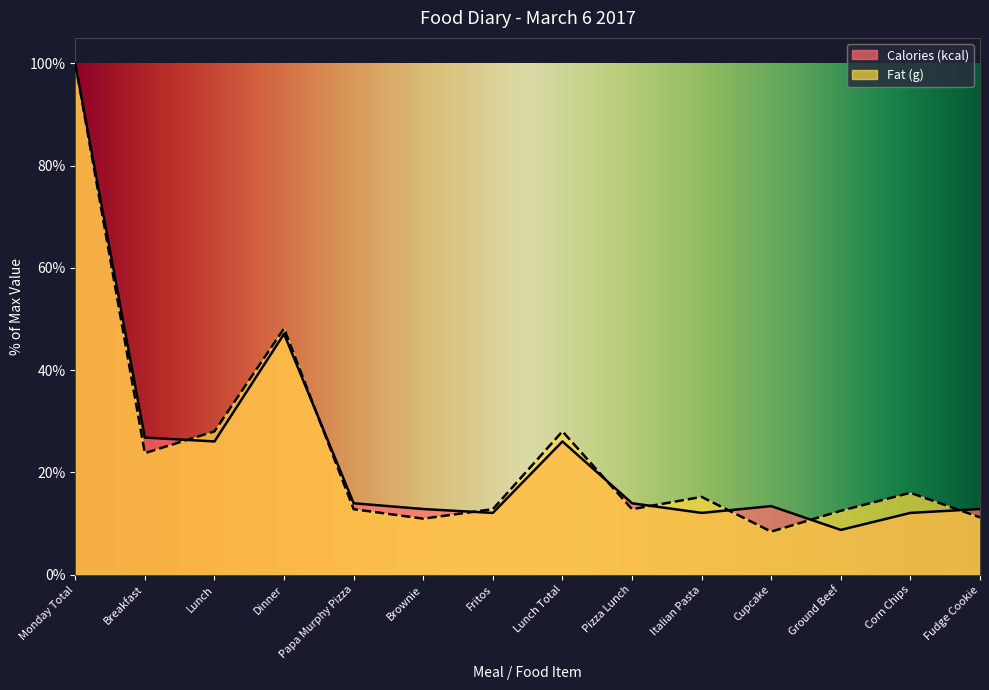

The value of Fat (g) at Corn Chips is 22.3. True or false?

False